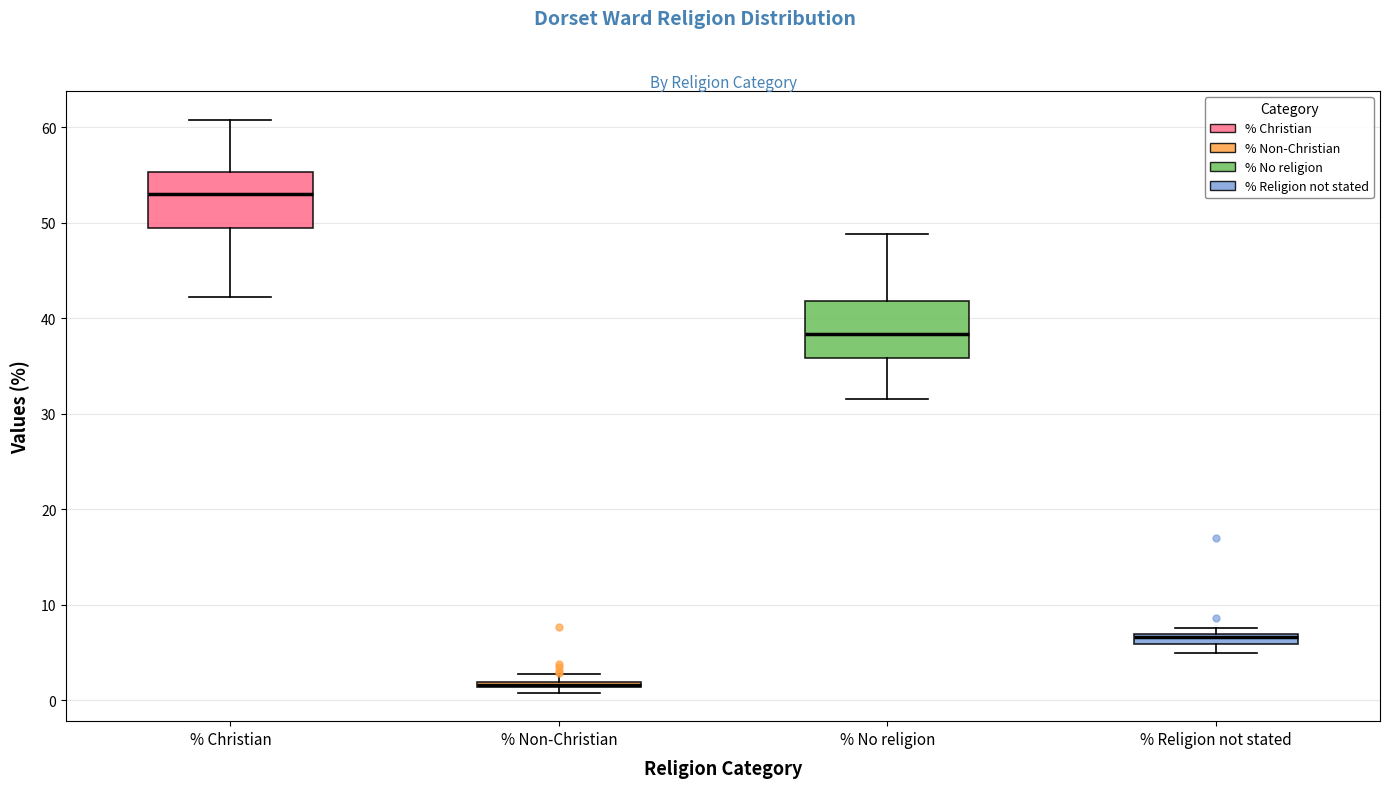

Where is the upper edge of the box for % Non-Christian on the y-axis? The values are not printed on the chart, so give them approximately, as read against the axis.

2